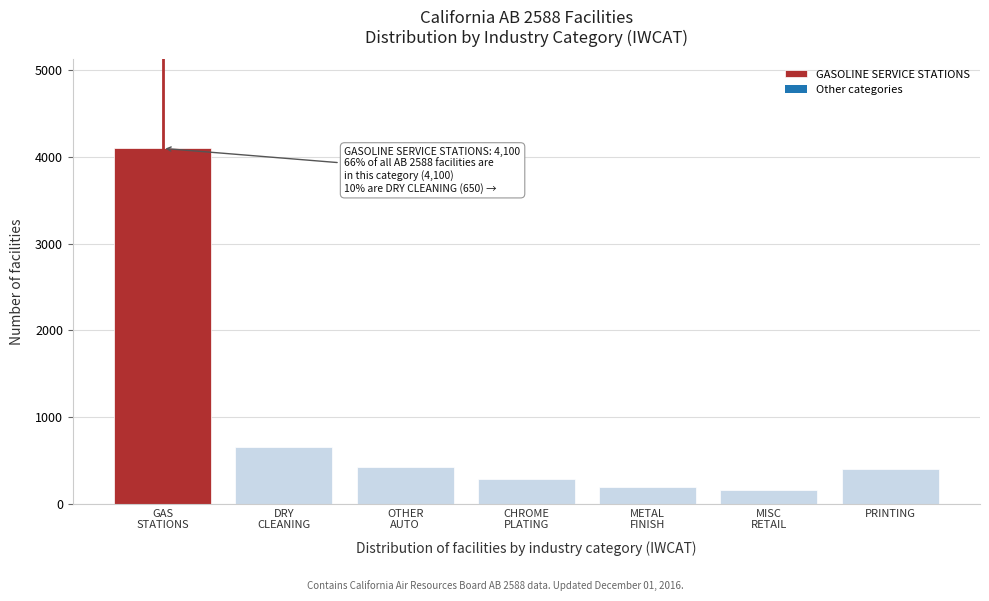

What is the difference between the maximum and minimum values?

3945